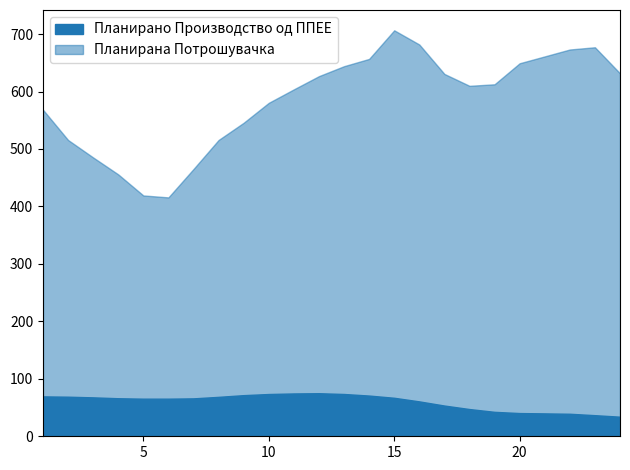

The Планирана Потрошувачка series shows 649.2 at 20. True or false?

True